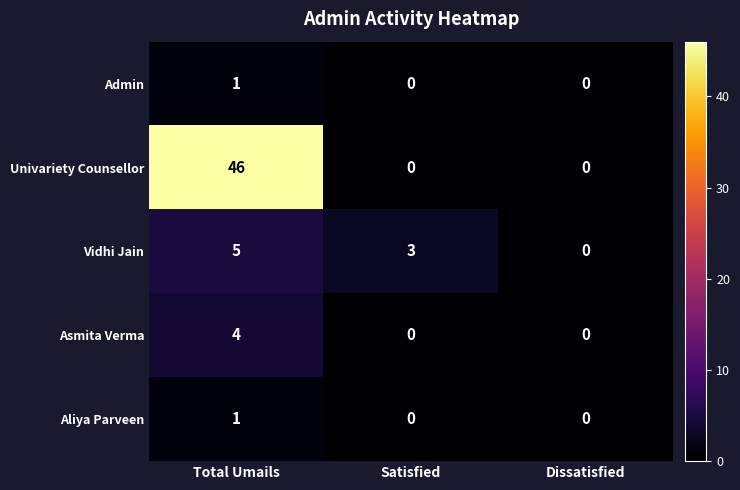

Reading right to left, extract all data points from this chart.

Admin: 0	0	1
Univariety Counsellor: 0	0	46
Vidhi Jain: 0	3	5
Asmita Verma: 0	0	4
Aliya Parveen: 0	0	1